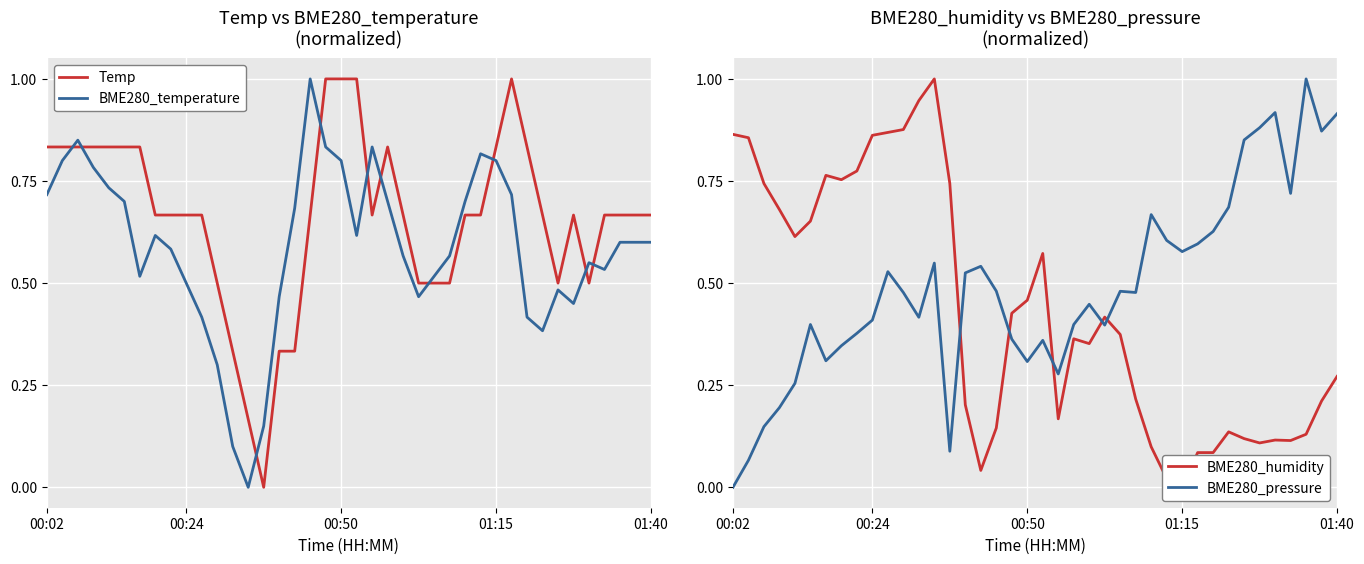

Is it true that BME280_pressure equals 0.1 at 14?

True